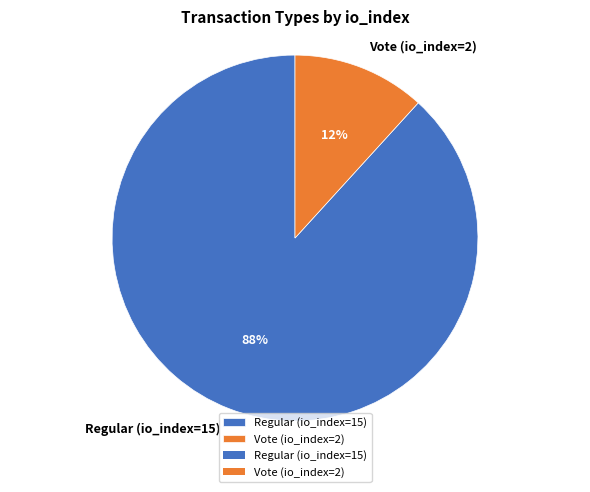

Is there any slice that represents more than half of the pie?

Yes